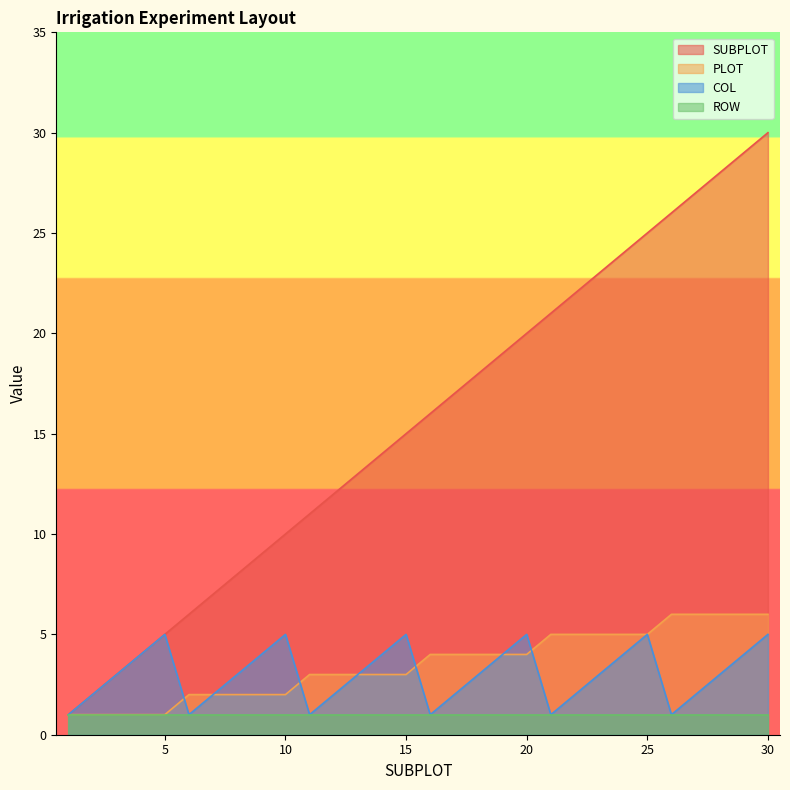

At which label does PLOT first exceed 4?

21